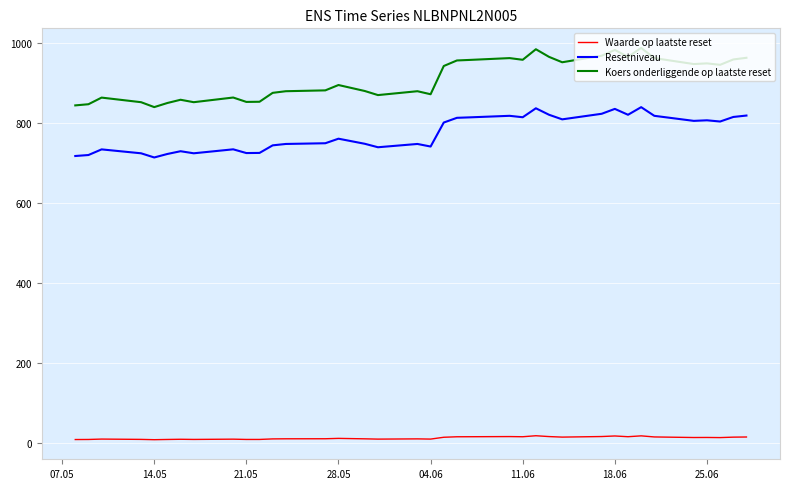

How many values in the Koers onderliggende op laatste reset series are below 896?

19